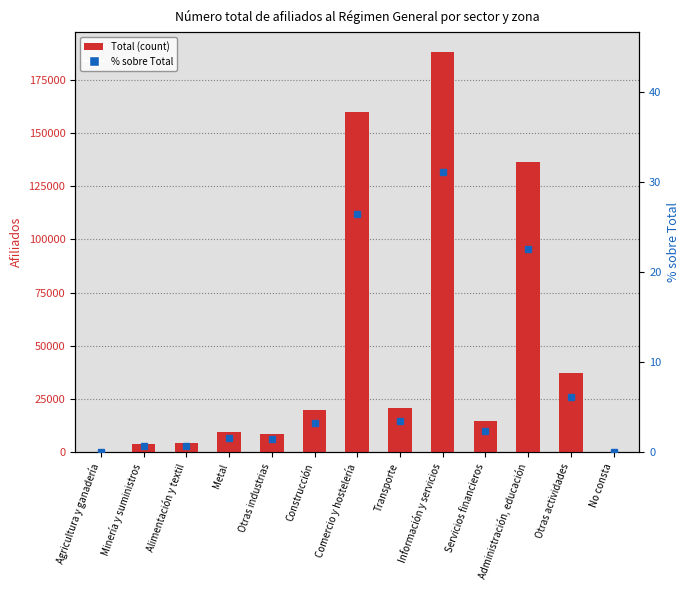

True or false: % sobre Total has a value of 2.4 at Servicios financieros.

True